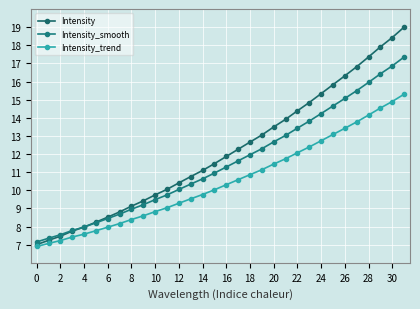

How many data points does each series have?

32